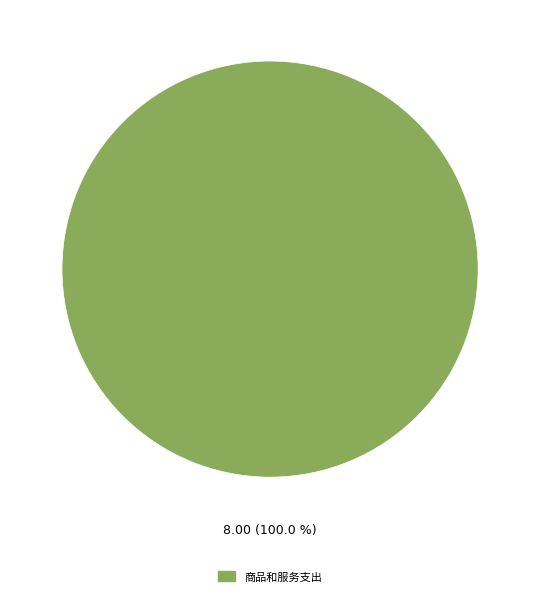

Does any single category account for the majority?

Yes